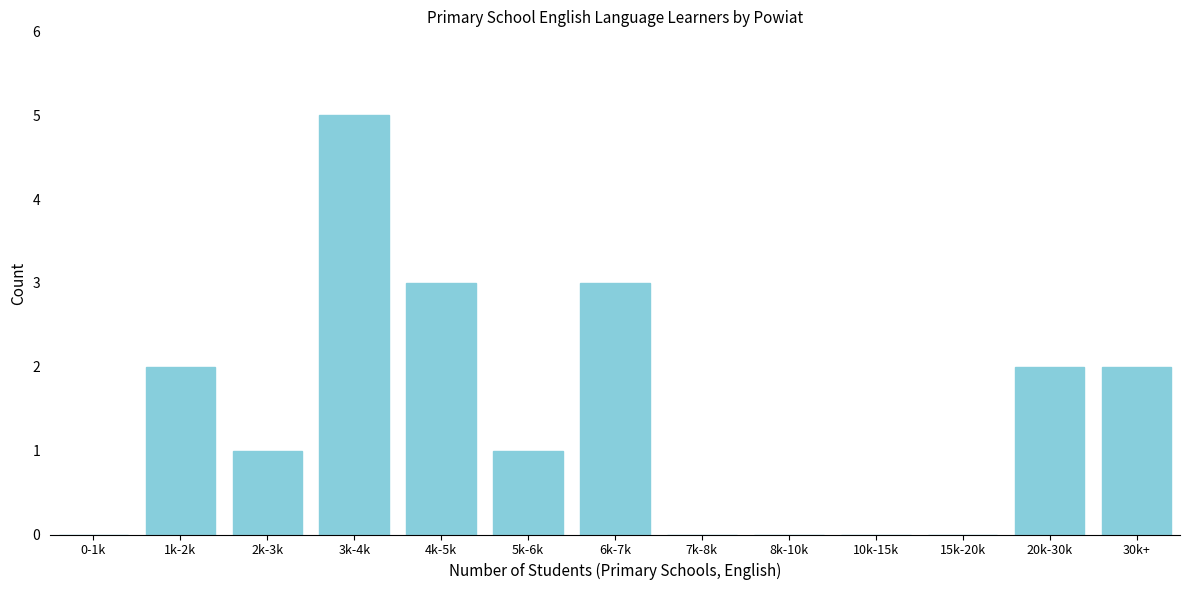

Reading left to right, what are all the values shown in this chart?

0-1k=0	1k-2k=2	2k-3k=1	3k-4k=5	4k-5k=3	5k-6k=1	6k-7k=3	7k-8k=0	8k-10k=0	10k-15k=0	15k-20k=0	20k-30k=2	30k+=2